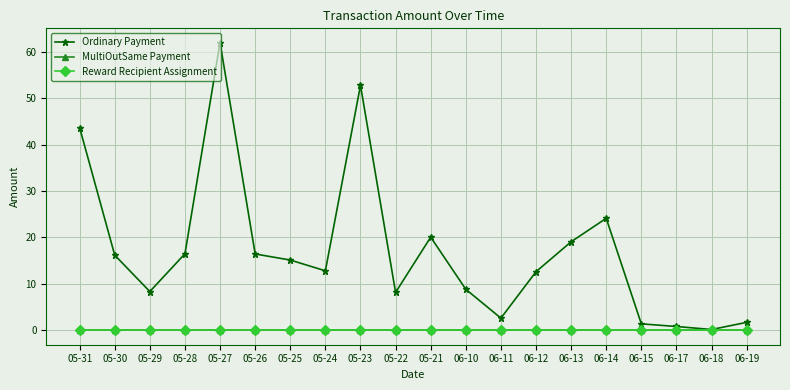

The MultiOutSame Payment series shows 0.0 at 06-11. True or false?

True